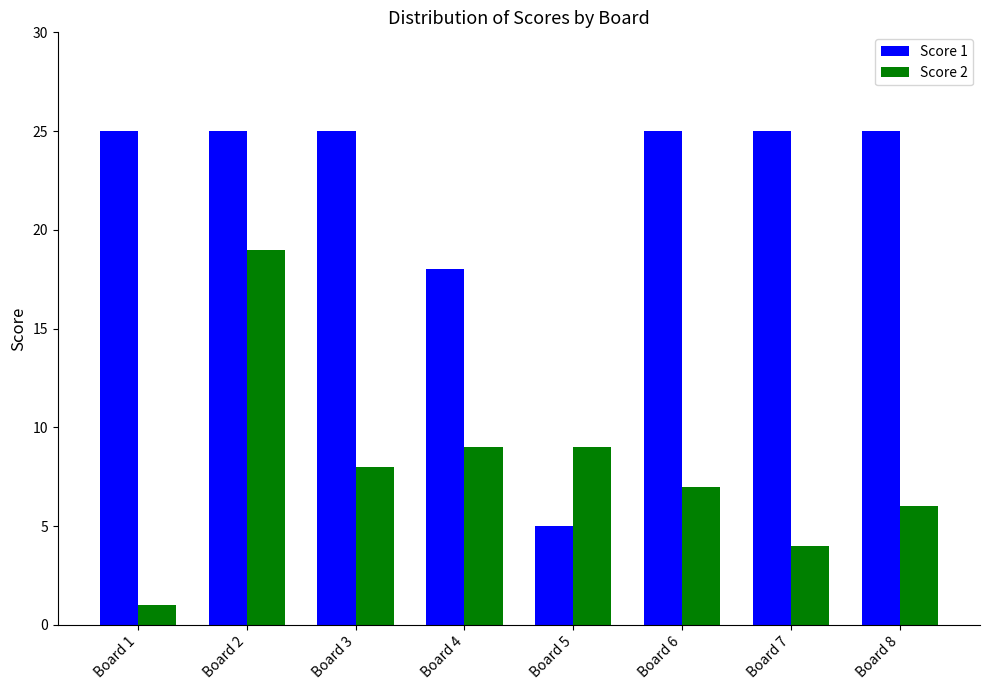

What is the sum of all Score 2 values?

63